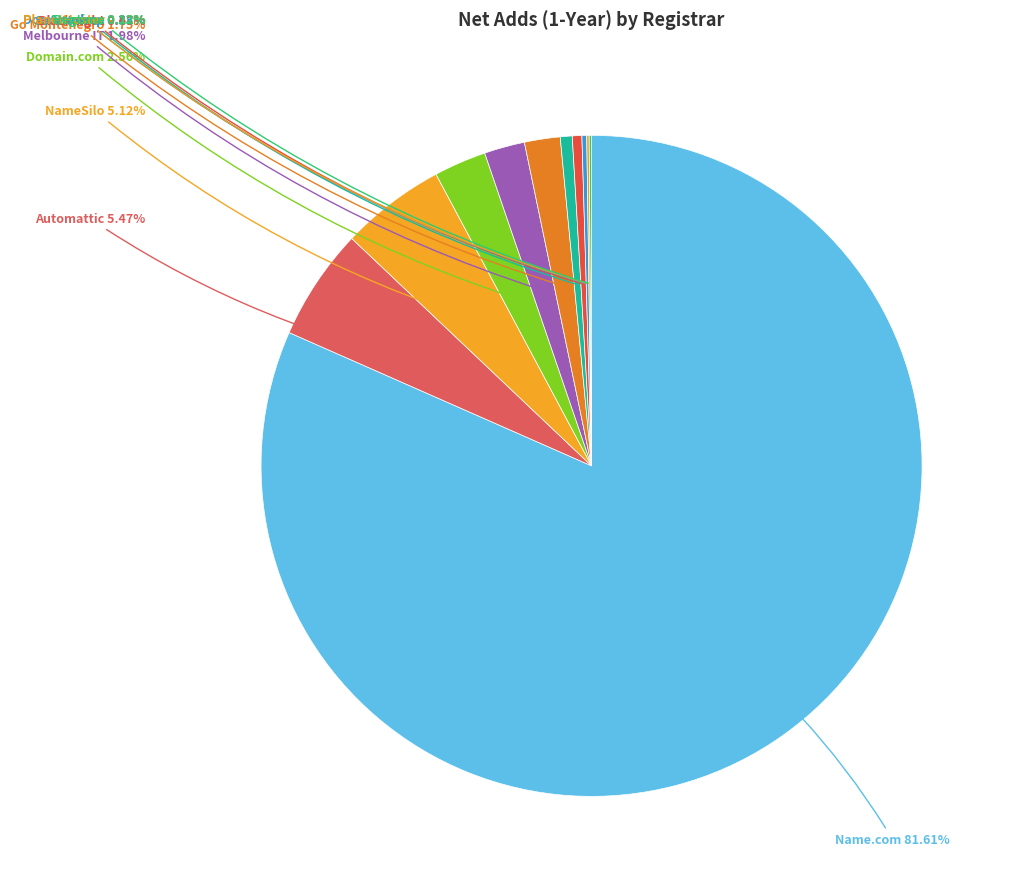

Count the number of slices in the pie.

11